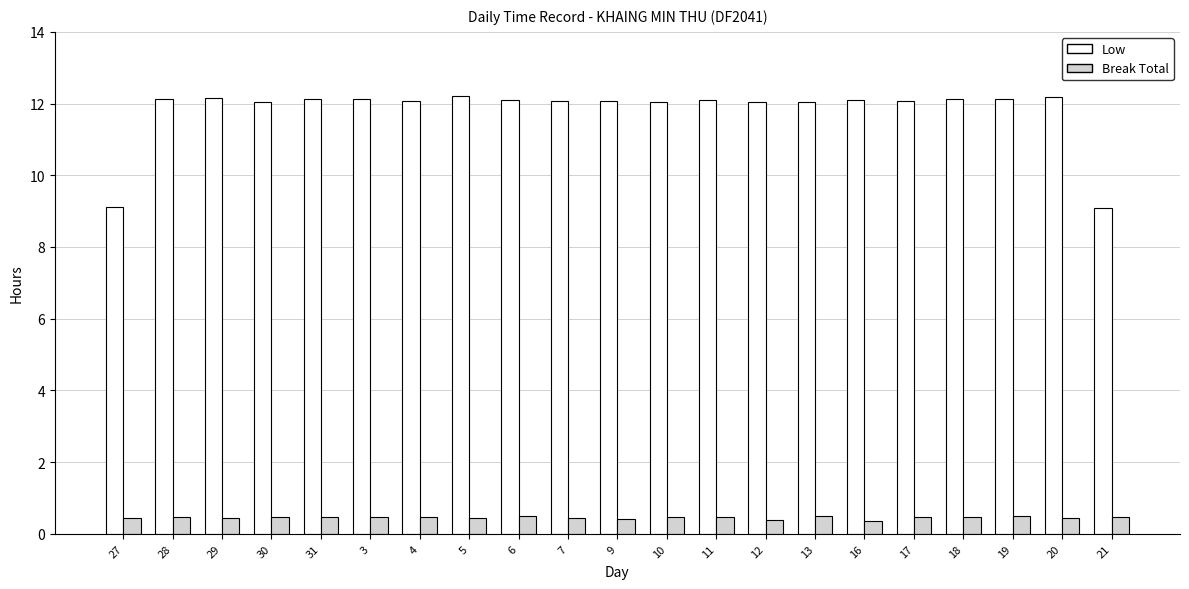

What is the lowest value of the Break Total series?

0.4